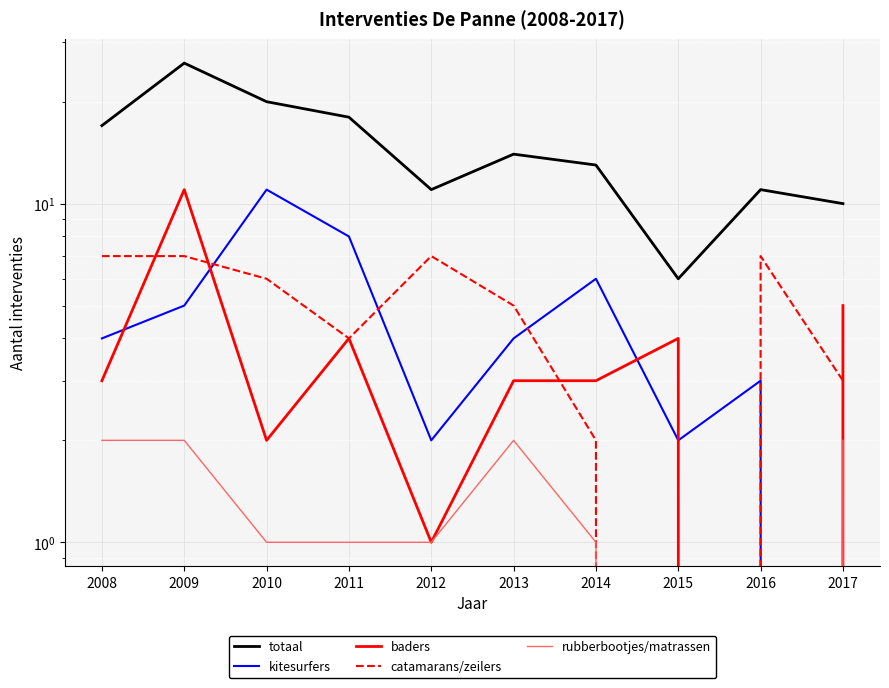

What is the average value of the totaal series?

15